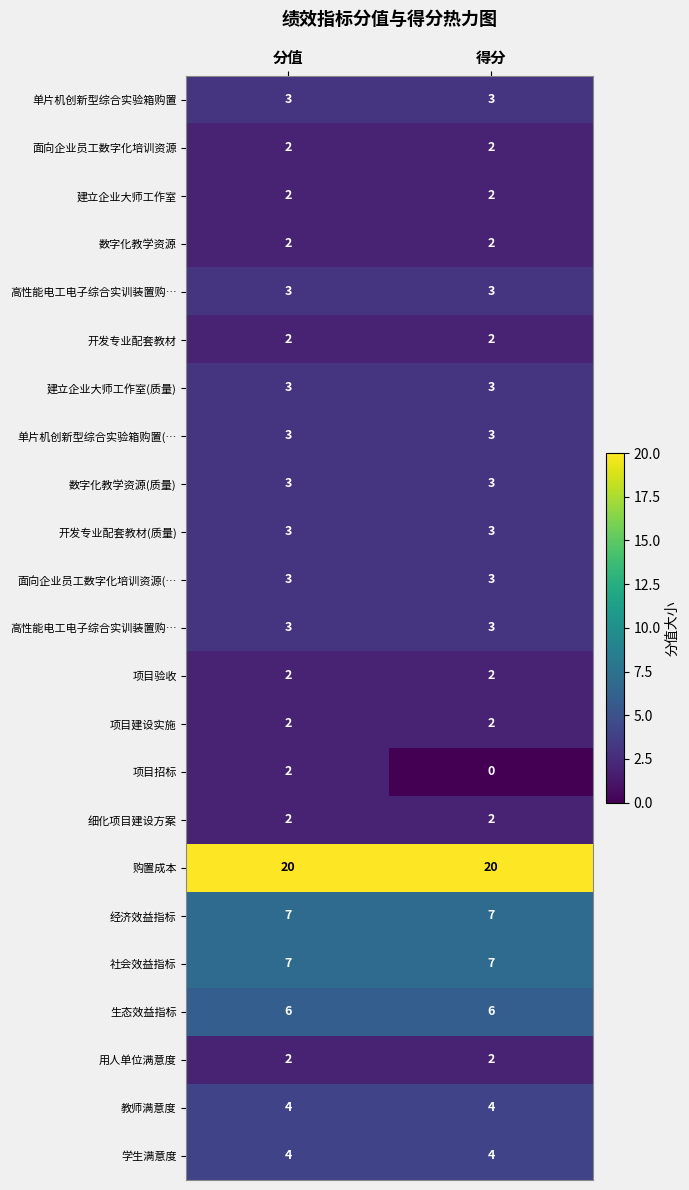

At which category is the sum across all series the highest?

分值